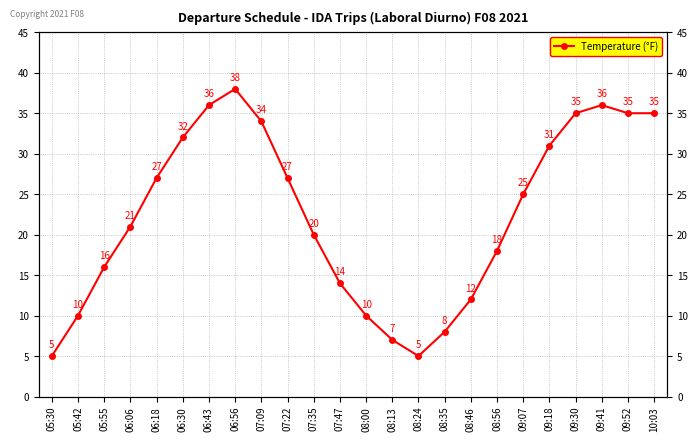

The chart shows a value of 16 at 06:56. True or false?

False